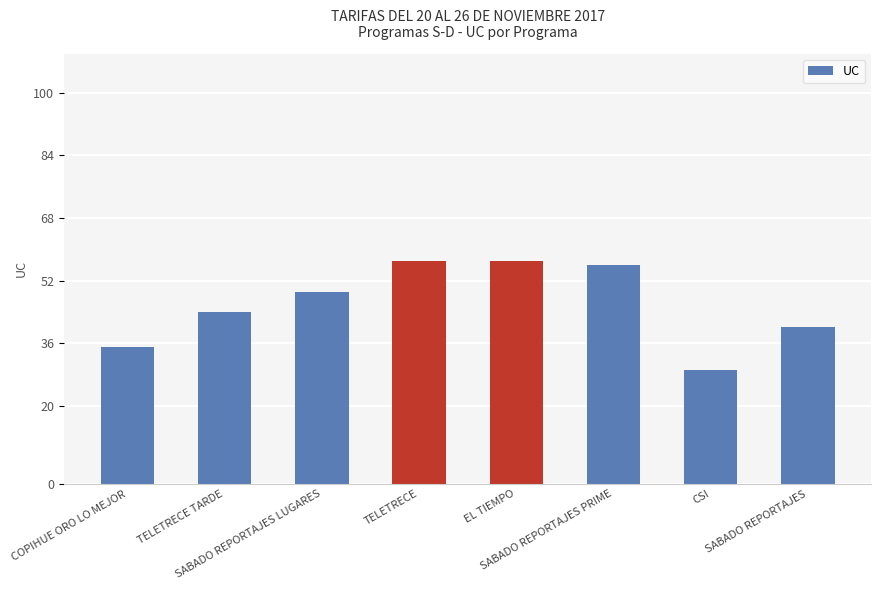

Reading left to right, list all the values displayed in this chart.

35	44	49	57	57	56	29	40